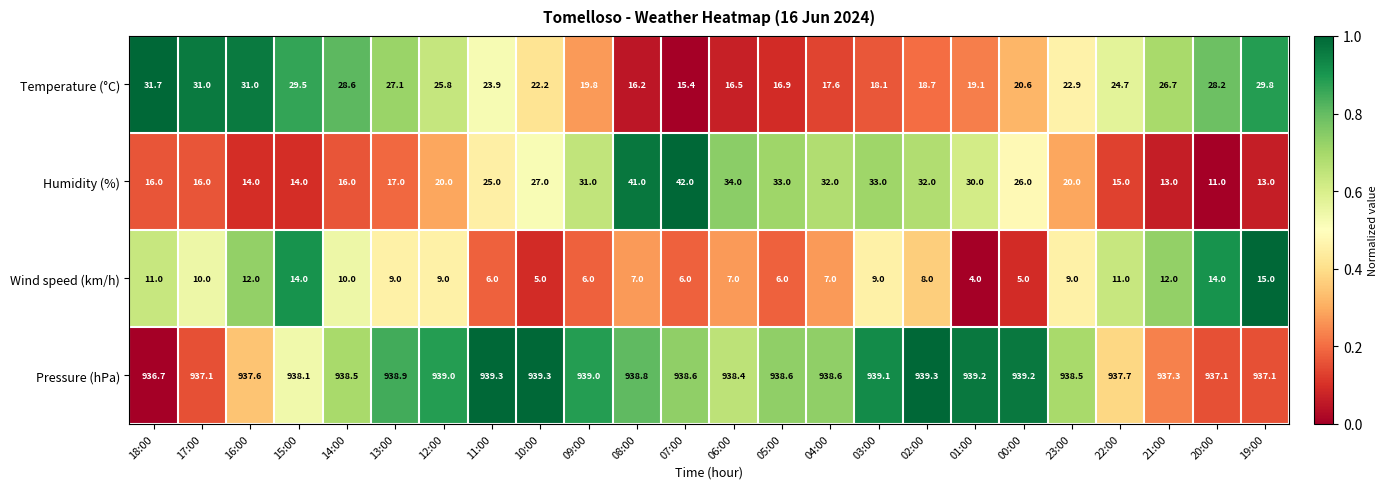

List the series in order of their peak value, highest first.

Pressure (hPa), Humidity (%), Temperature (°C), Wind speed (km/h)